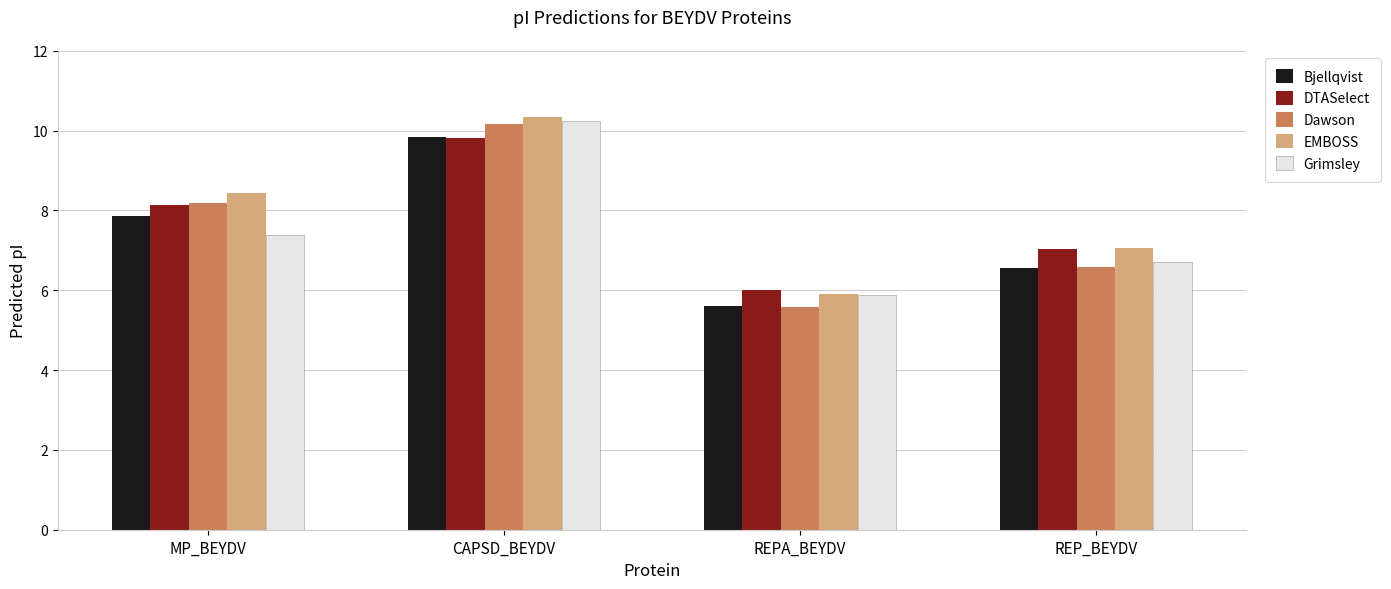

Is it true that DTASelect equals 4.0 at REPA_BEYDV?

False